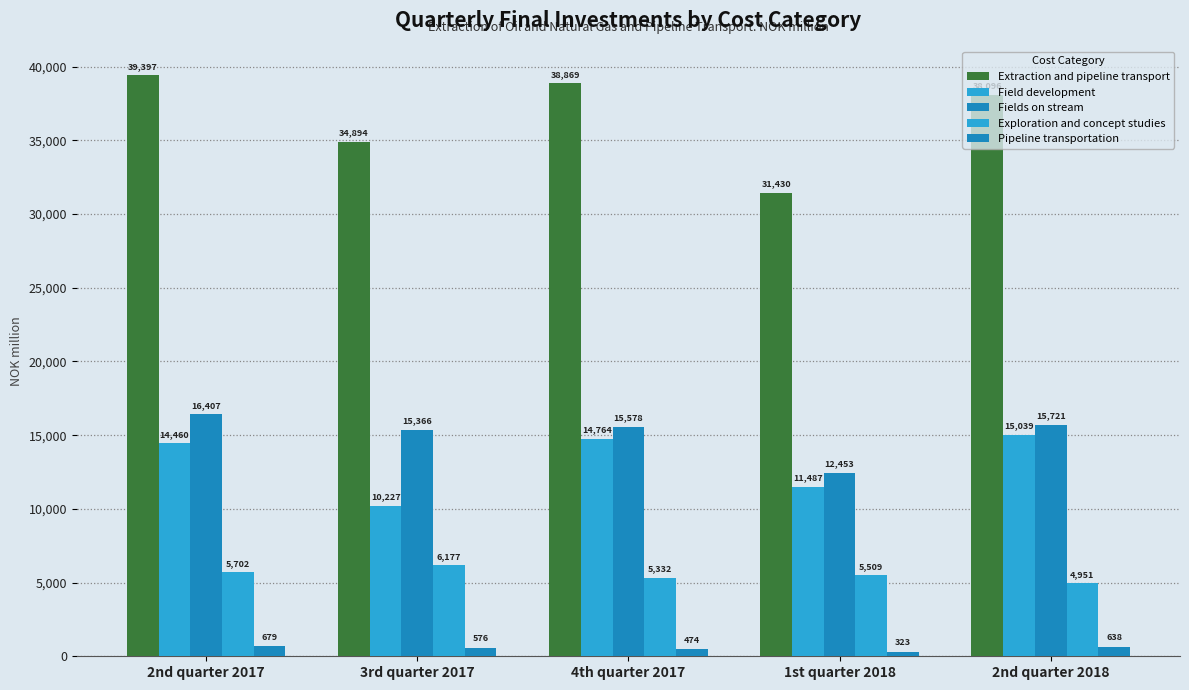

Reading left to right, list all the values displayed in this chart.

Extraction and pipeline transport: 39397	34894	38869	31430	38096
Field development: 14460	10227	14764	11487	15039
Fields on stream: 16407	15366	15578	12453	15721
Exploration and concept studies: 5702	6177	5332	5509	4951
Pipeline transportation: 679	576	474	323	638